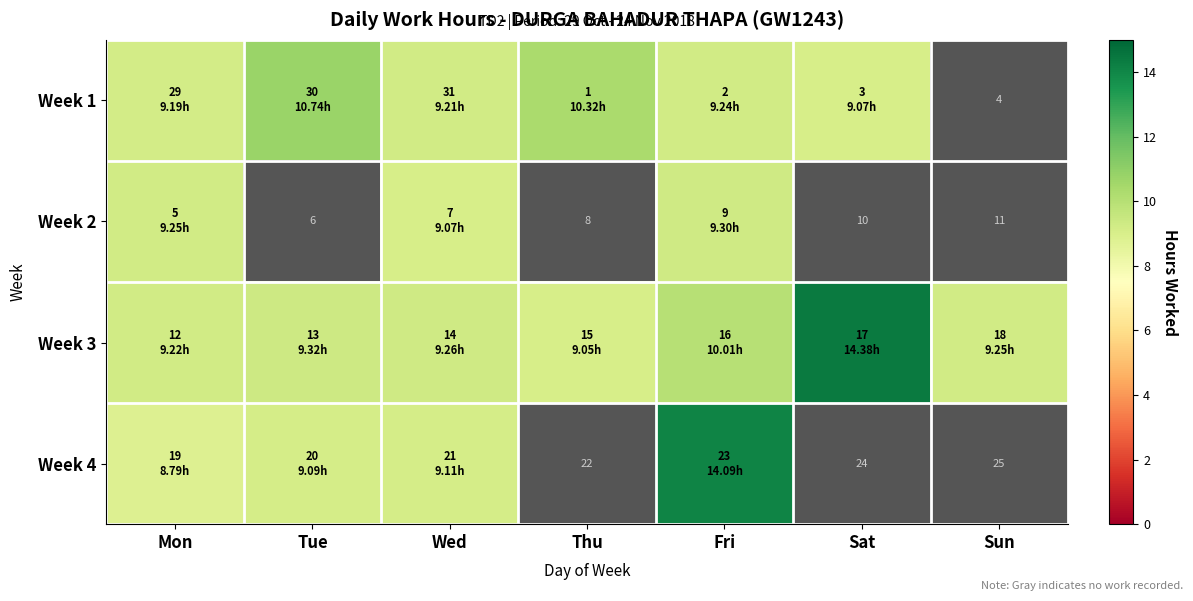

What is the total value across all series at Thu?

19.4